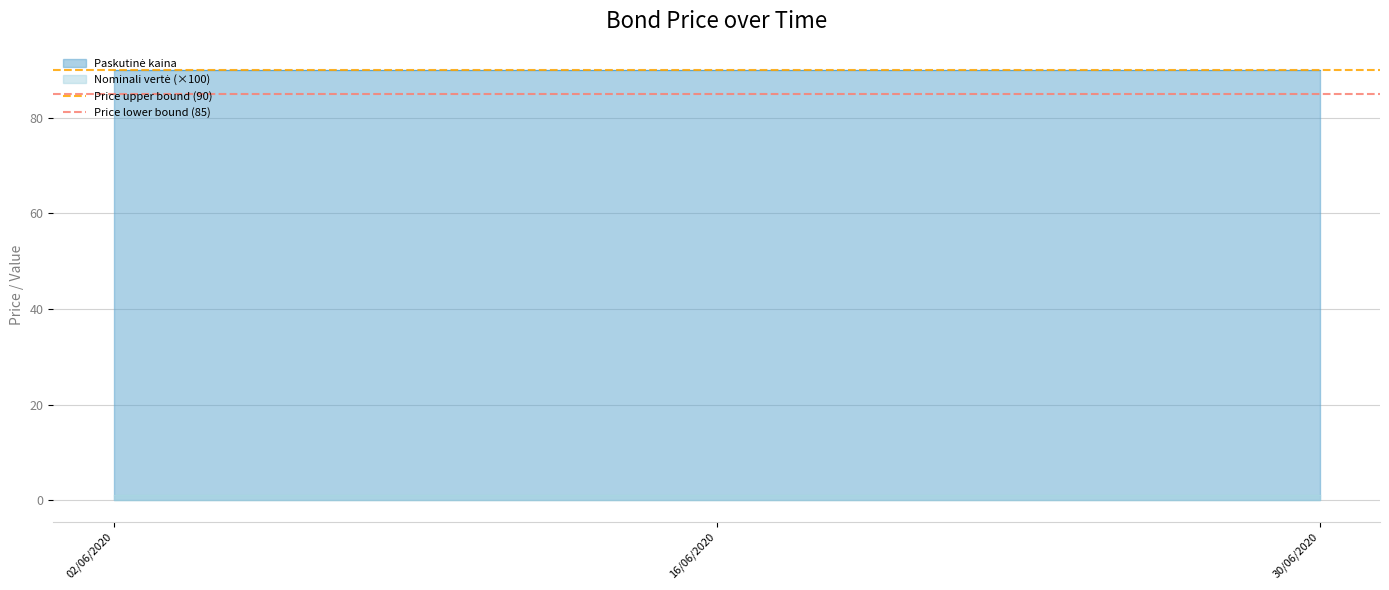

What is the value of the Price lower bound (85) point at the 2nd from the left?

85